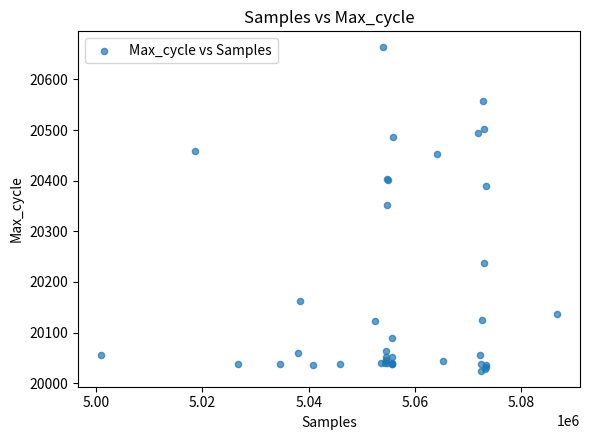

What Y value in the scatter plot is closest to 20344?

20352